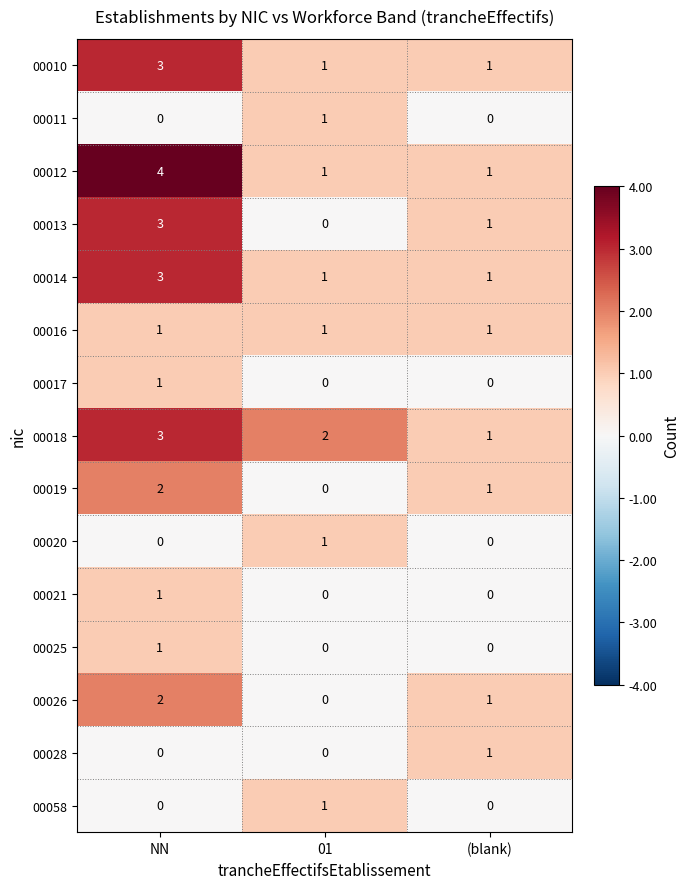

At which category is the sum across all series the highest?

NN